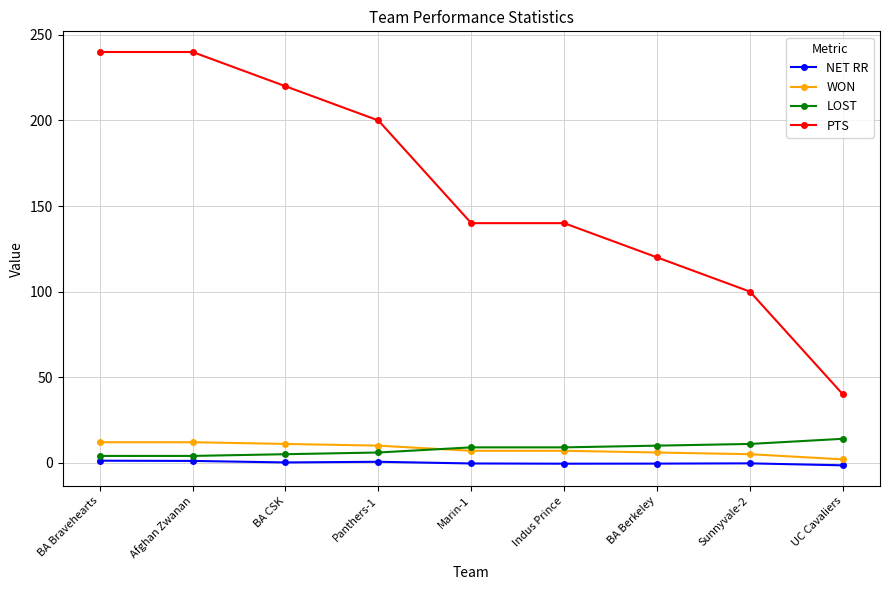

What is the label of the 9th point from the left?

UC Cavaliers